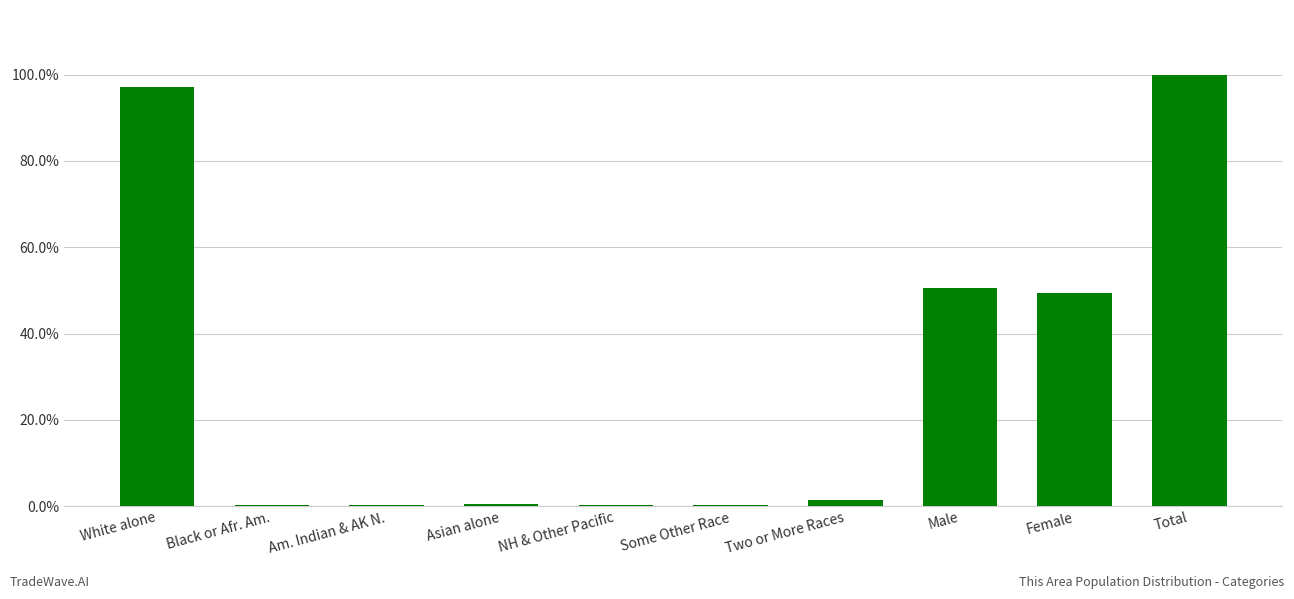

Which category has the highest value across all series?

Total